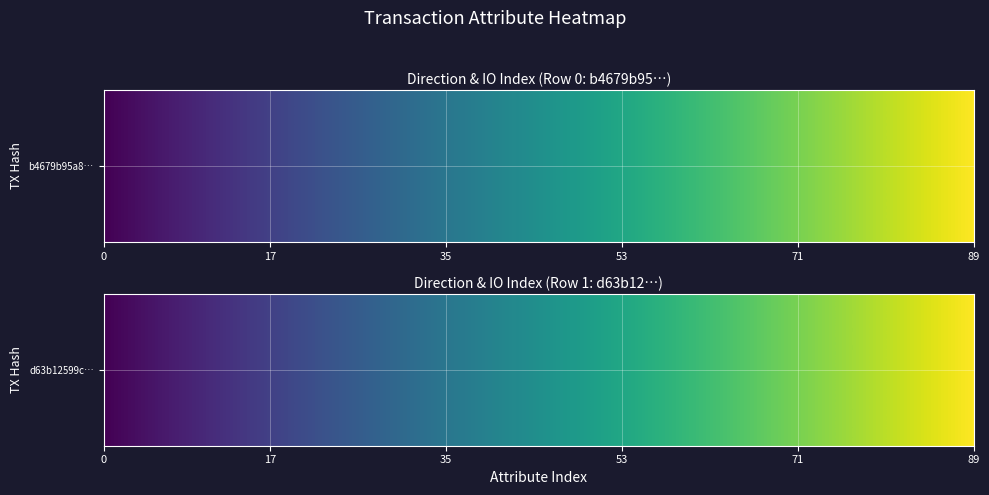

How many data points in b4679b95a846f800a305009b142ee39055742fd are less than 0?

1